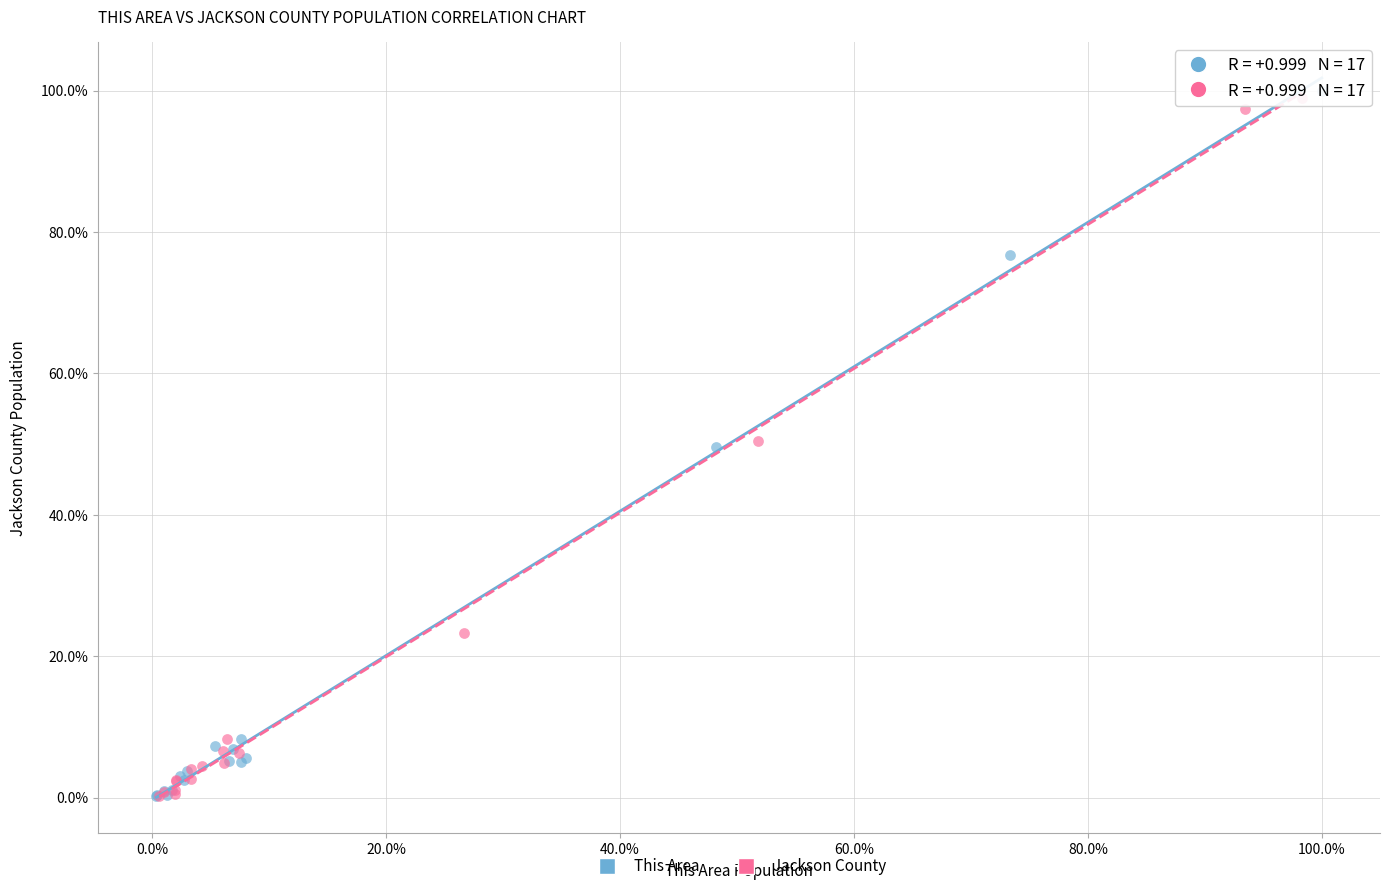

What are all the series names shown in the legend?

This Area, Jackson County